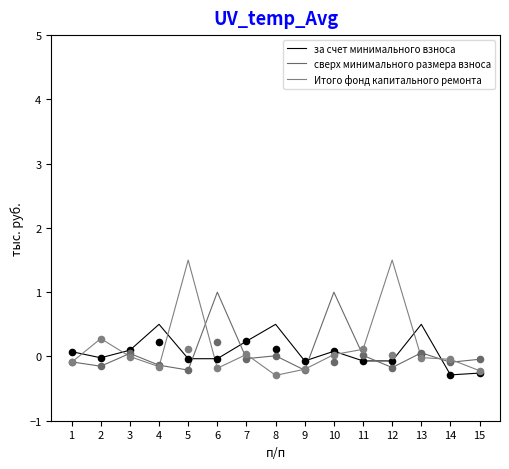

Which series reaches the minimum Y coordinate?

Итого фонд капитального ремонта